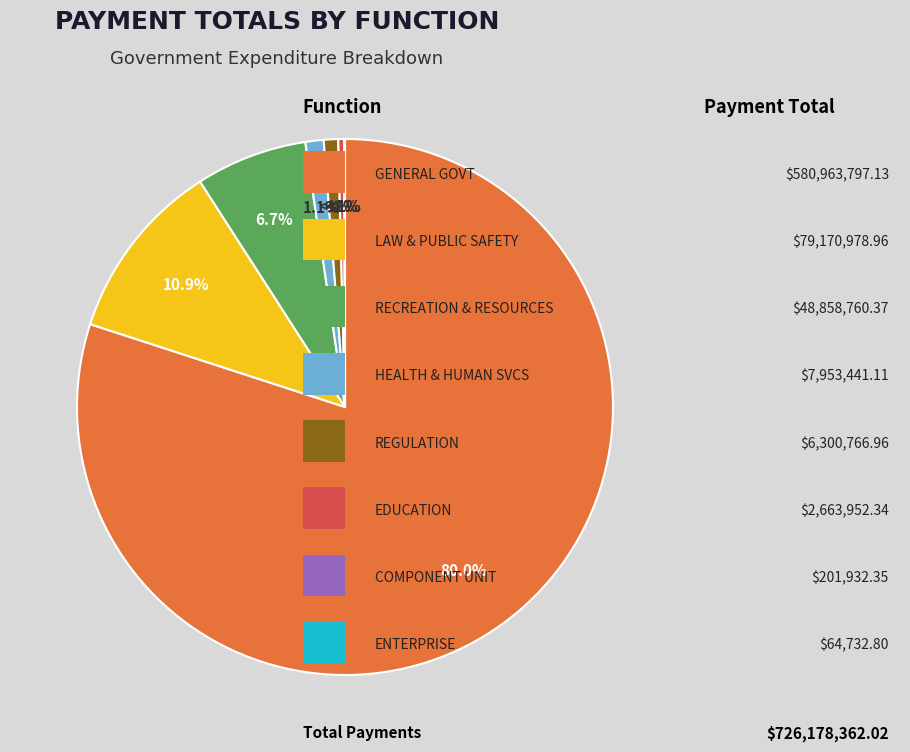

Does any single category account for the majority?

Yes